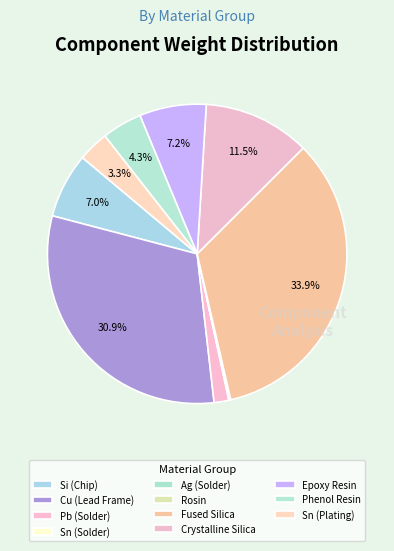

To the nearest percent, what is the difference between the largest and smallest slice percentages?

34%